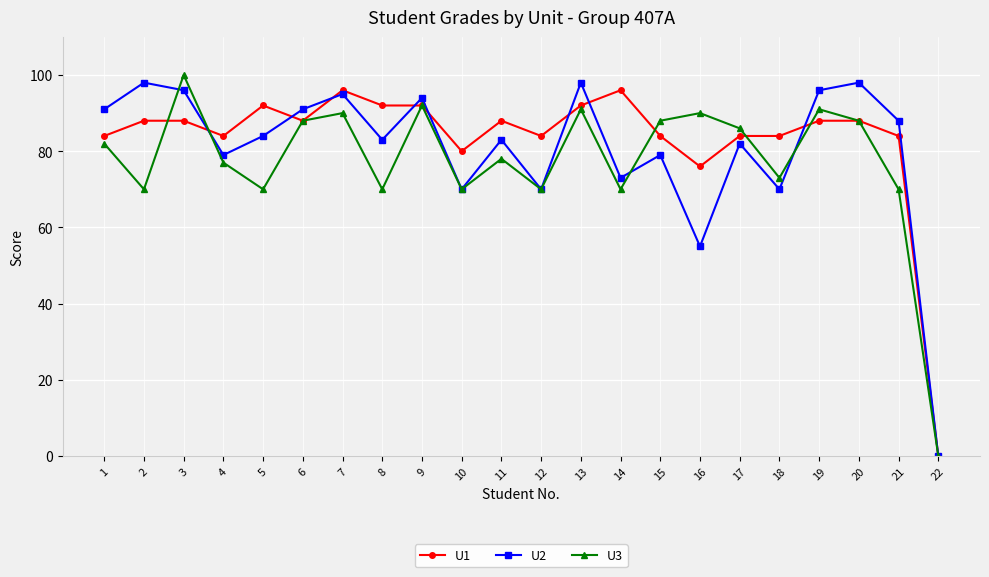

What is the difference between the maximum and minimum values in the U2 series?

98